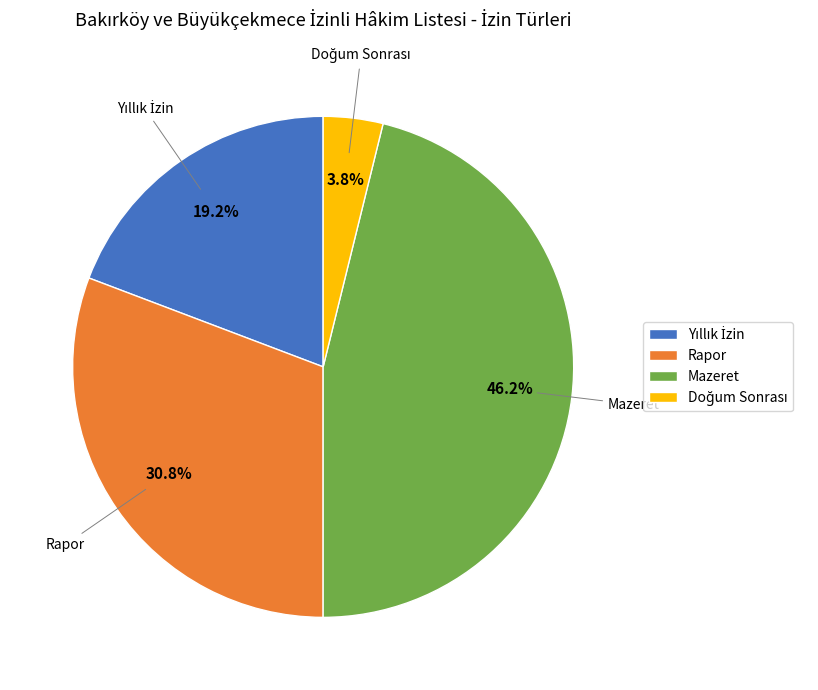

Does any single category account for the majority?

No